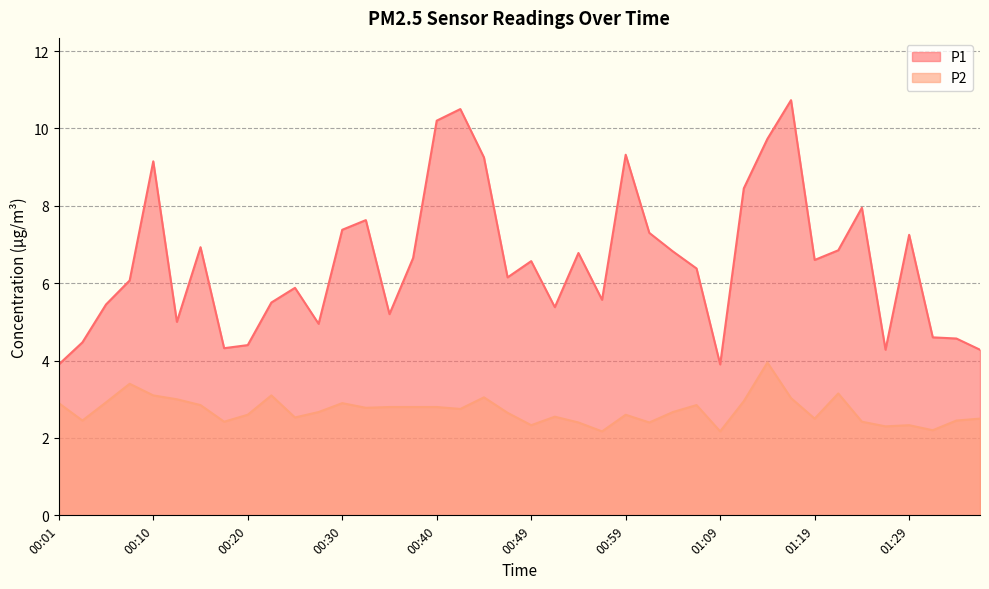

True or false: P2 has more than 0 interior local peaks.

True